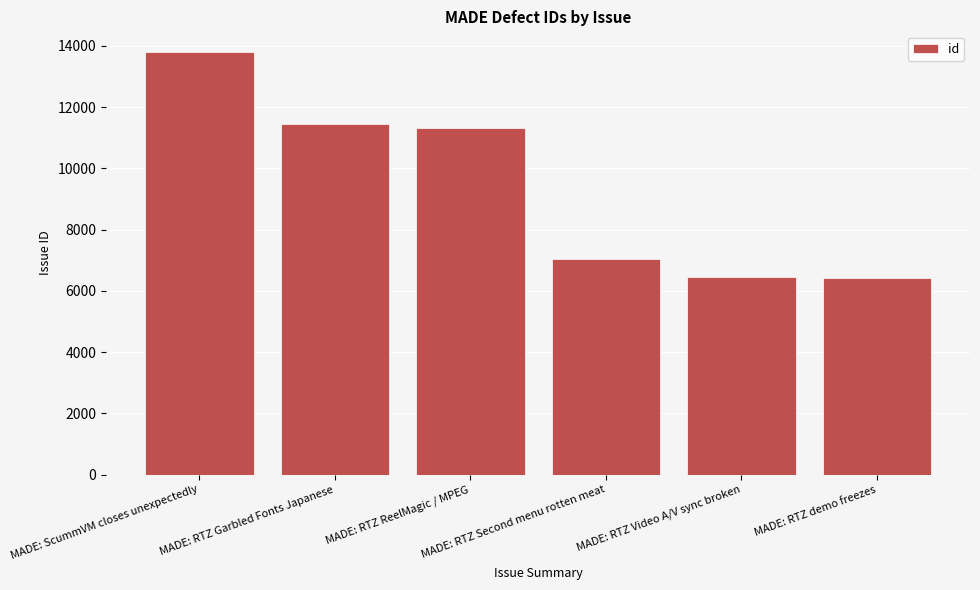

What is the sum of all values?

56479